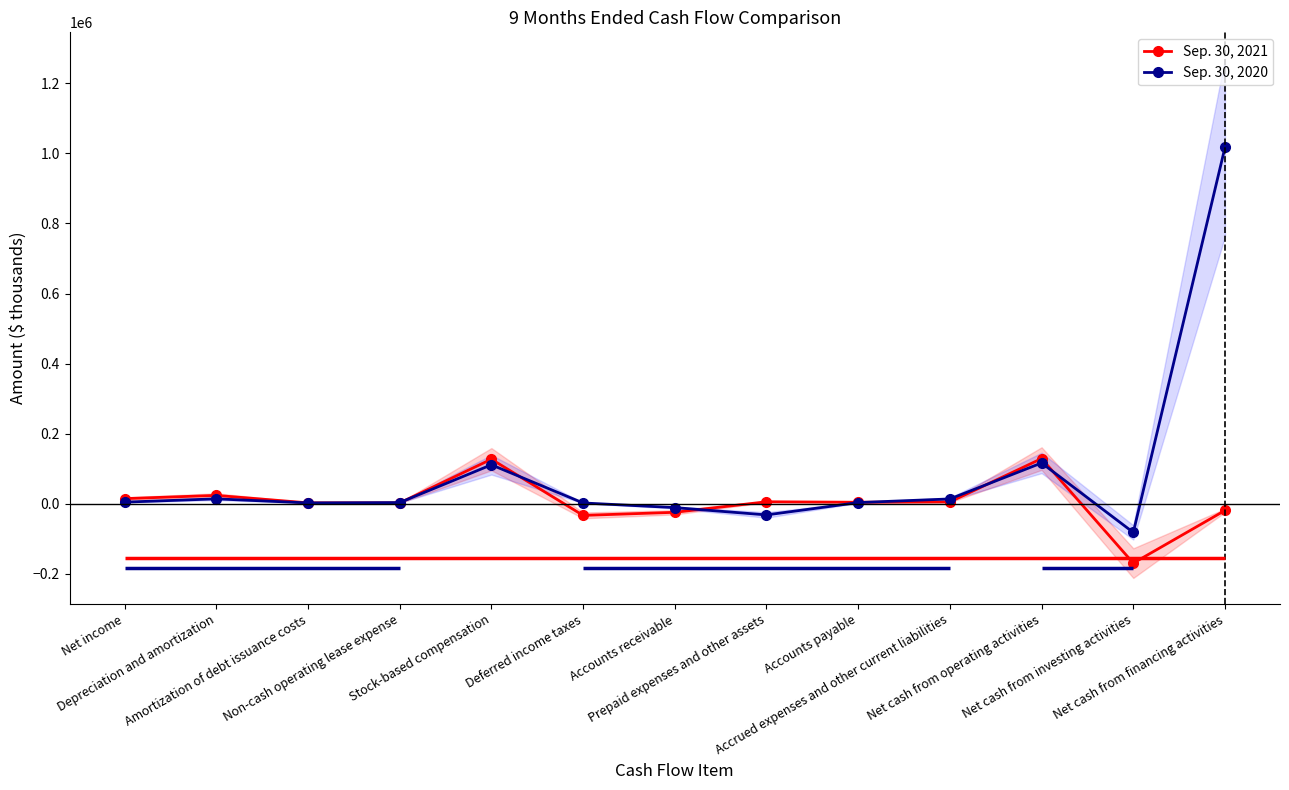

Rank the categories by Sep. 30, 2020 value from lowest to highest.

Net cash from investing activities, Prepaid expenses and other assets, Accounts receivable, Deferred income taxes, Amortization of debt issuance costs, Accounts payable, Non-cash operating lease expense, Net income, Accrued expenses and other current liabilities, Depreciation and amortization, Stock-based compensation, Net cash from operating activities, Net cash from financing activities